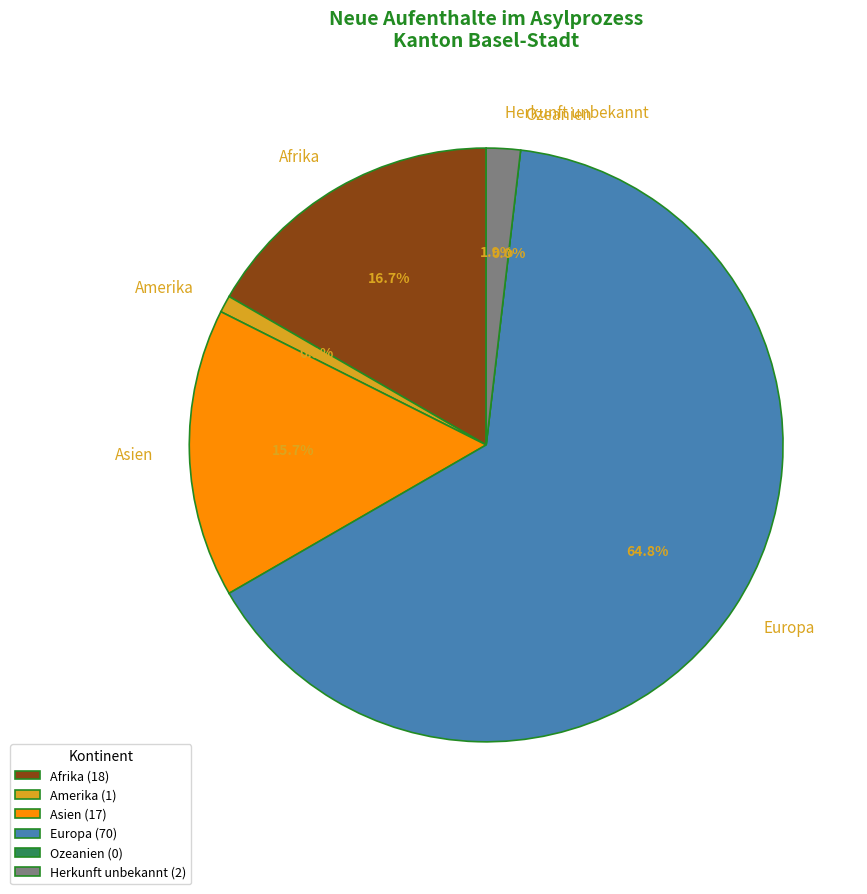

Rank the categories by value from lowest to highest.

Ozeanien, Amerika, Herkunft unbekannt, Asien, Afrika, Europa